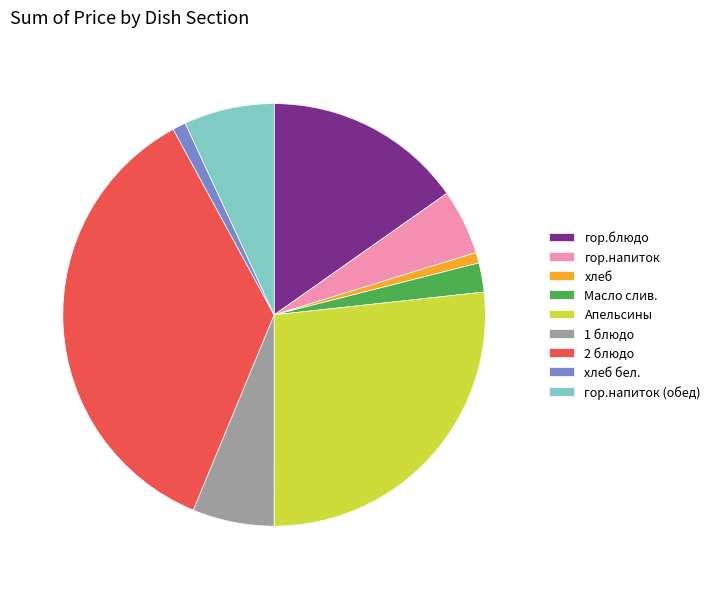

Between гор.напиток and гор.напиток (обед), which is larger?

гор.напиток (обед)